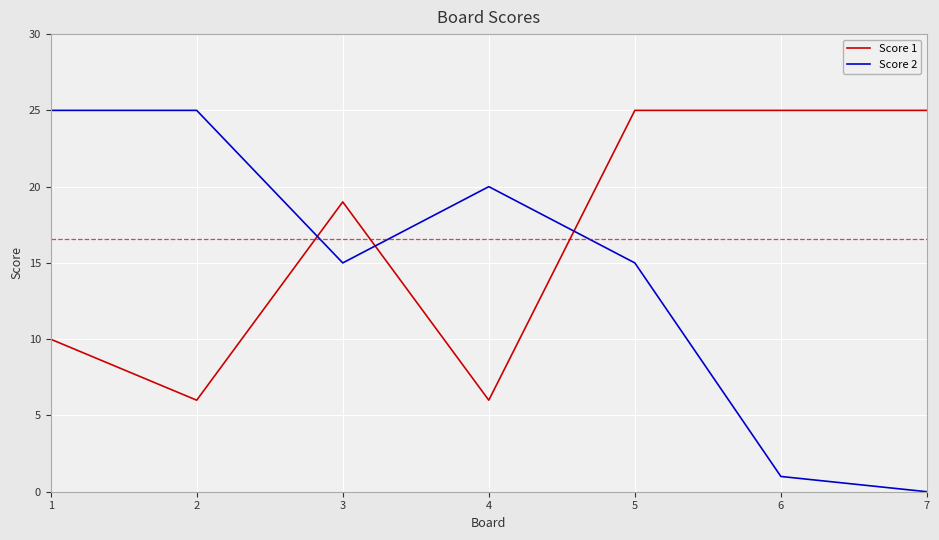

What is the difference between the Score 1 values at 3 and 5?

6